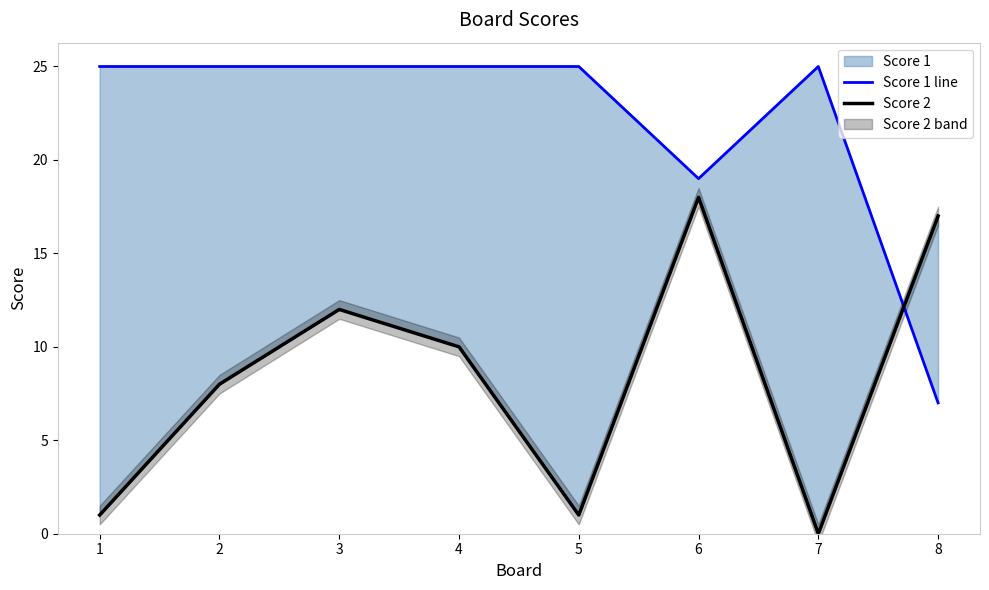

List the series in order of their overall mean, highest first.

Score 1 line, Score 2